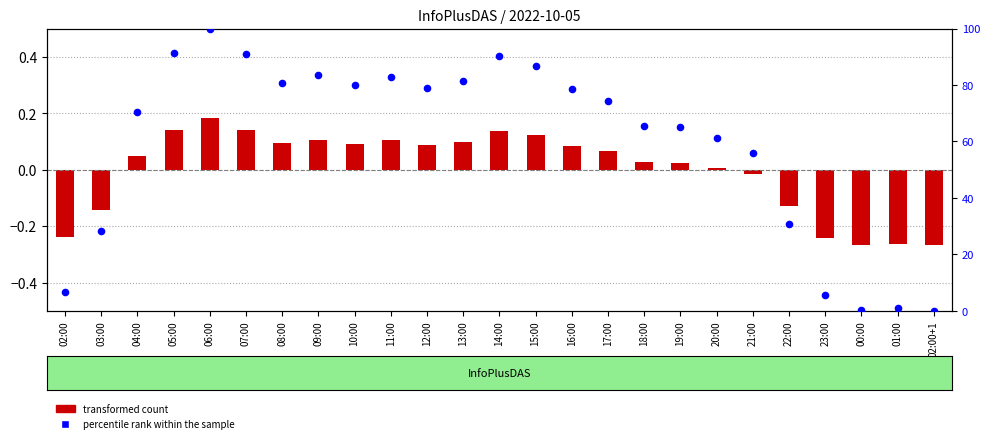

At how many categories does at least one series exceed 75?

12